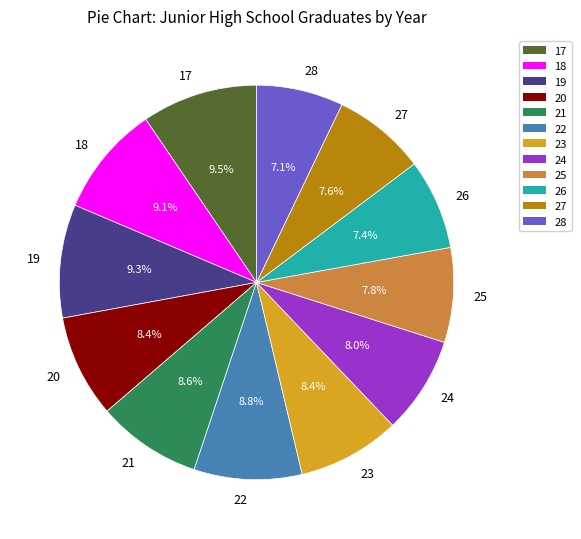

What percentage is the 19 slice, to the nearest percent?

9%